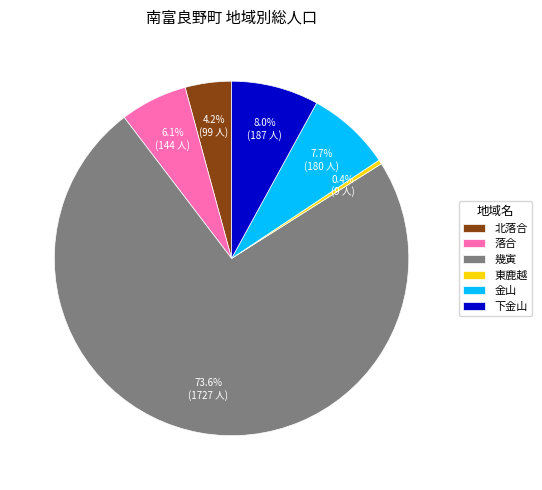

To the nearest percent, what portion does 幾寅 represent?

74%